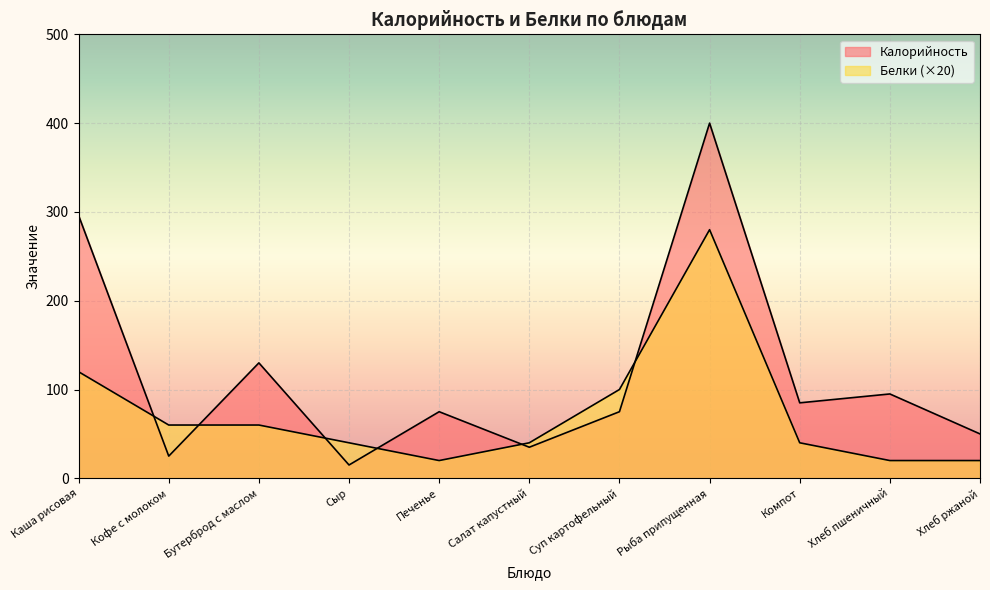

How many interior local peaks does the Калорийность series have?

4